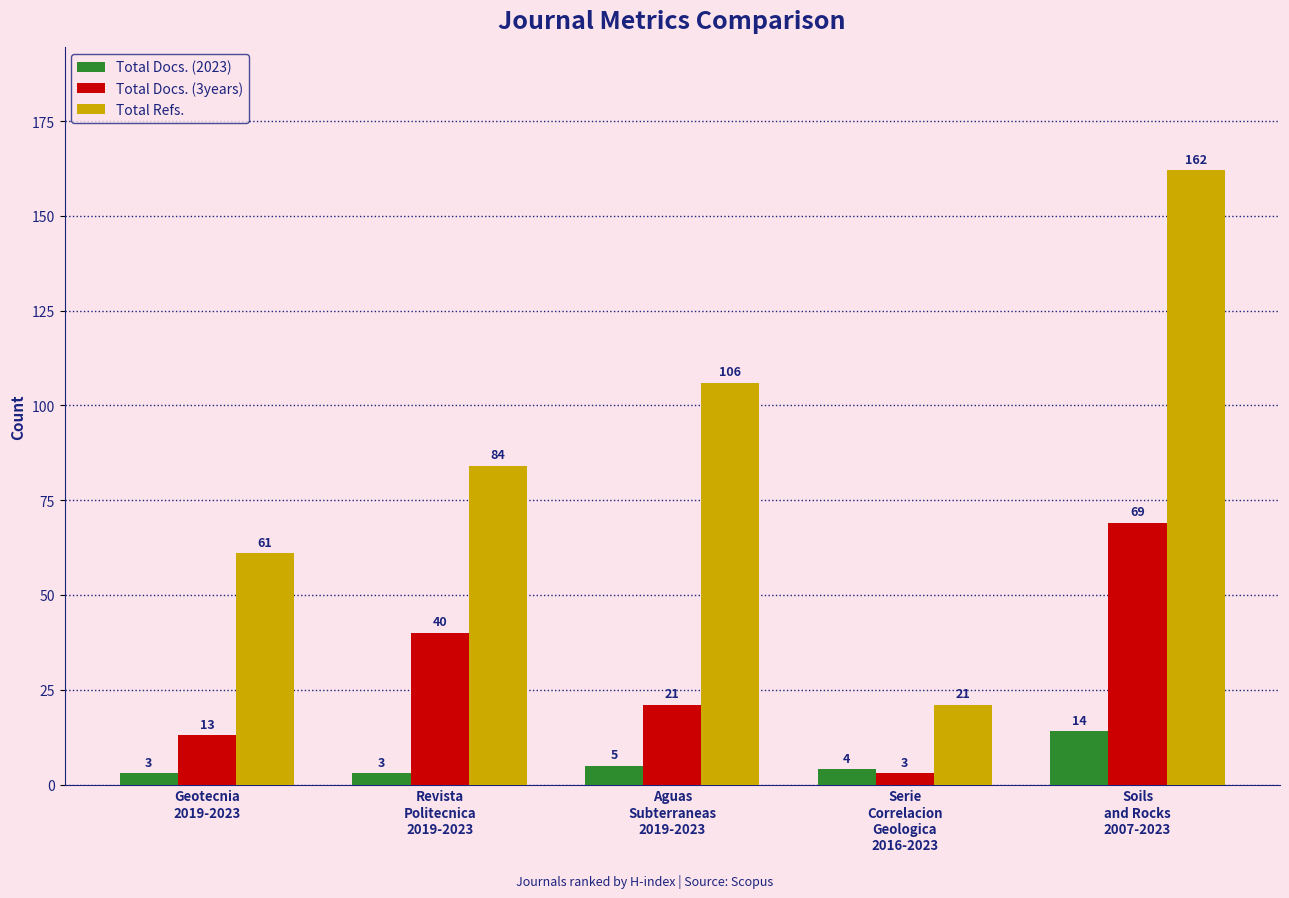

Which category has the lowest value in the Total Docs. (3years) series?

Serie
Correlacion
Geologica
2016-2023